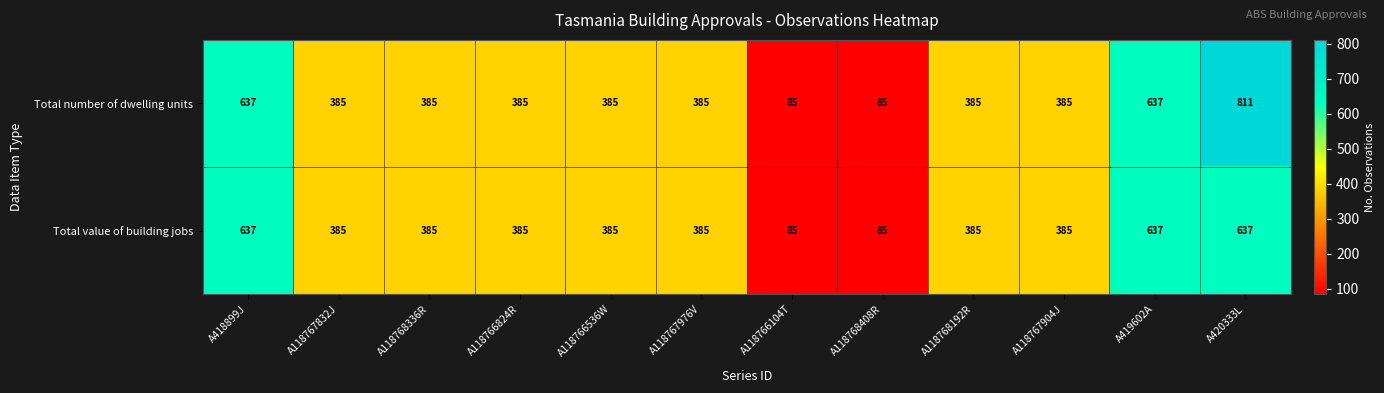

Which category has the highest value across all series?

A420333L